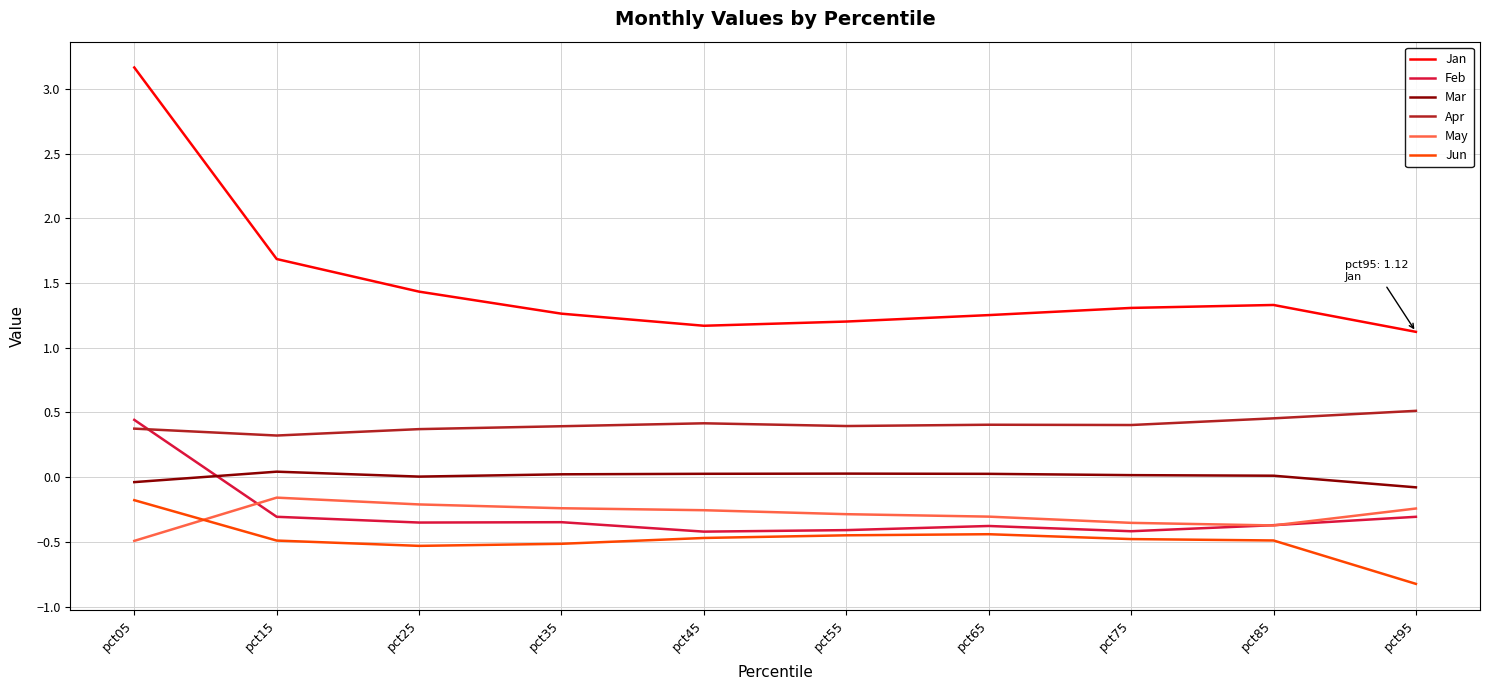

The value of Mar at pct45 is 0.0. True or false?

True